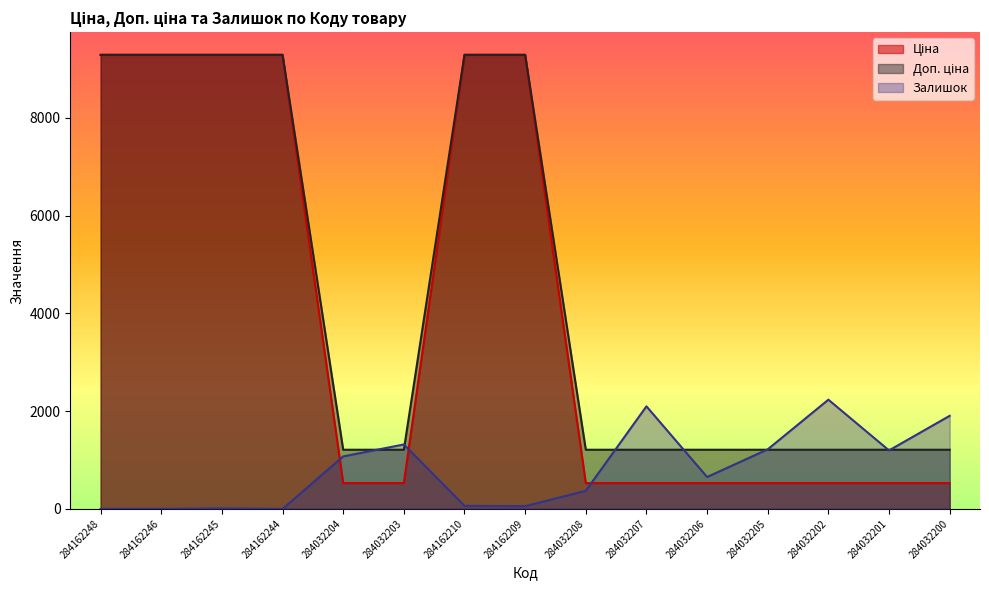

What is the label of the 11th point from the right?

284032204